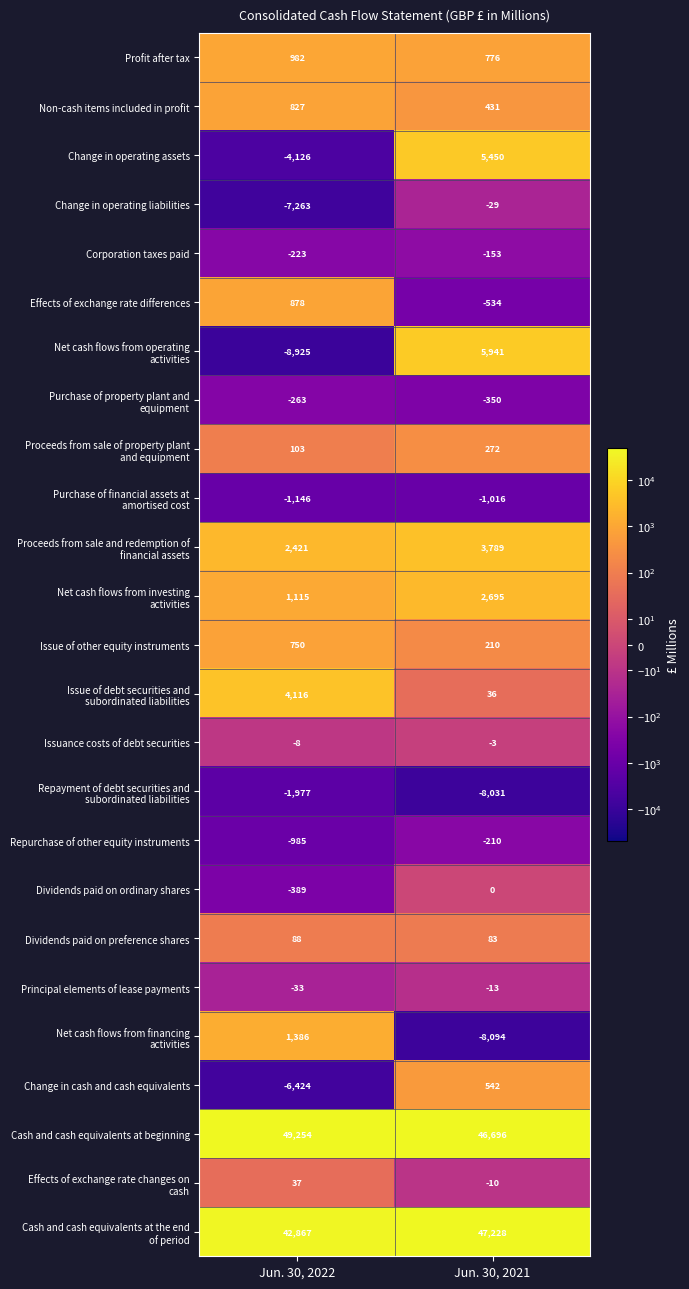

What is the difference between the highest and lowest values at Jun. 30, 2021?

55322